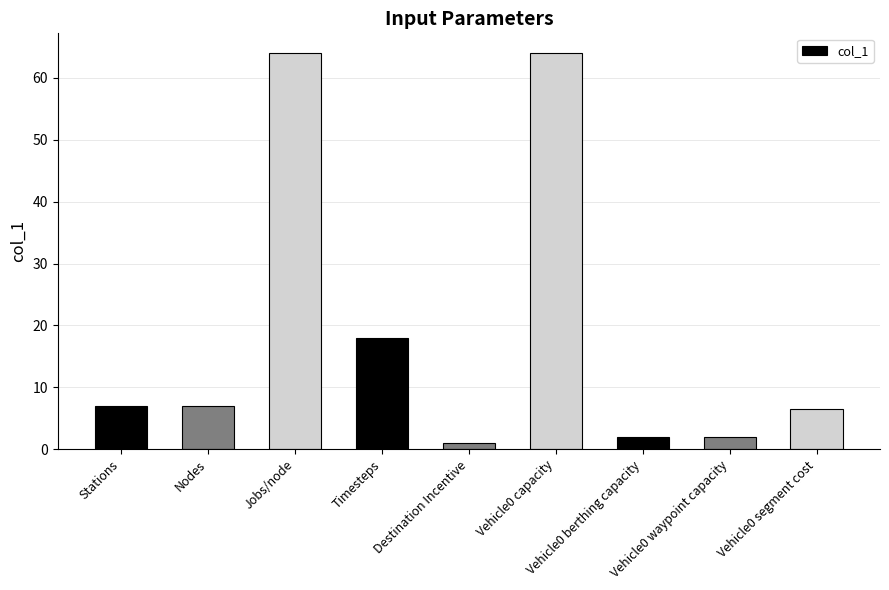

What is the smallest value displayed?

1.0